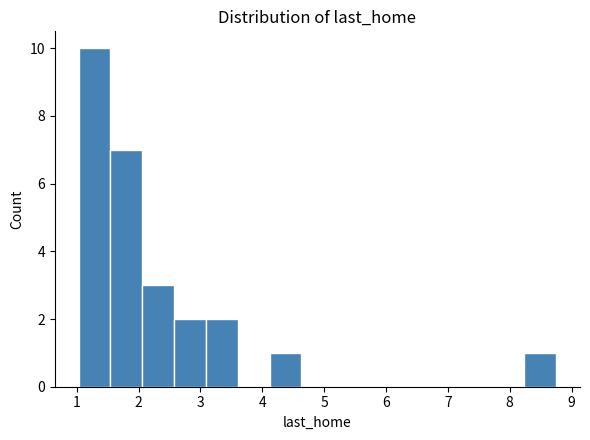

Which range on the x-axis has the tallest bar?

1.0 to 1.5